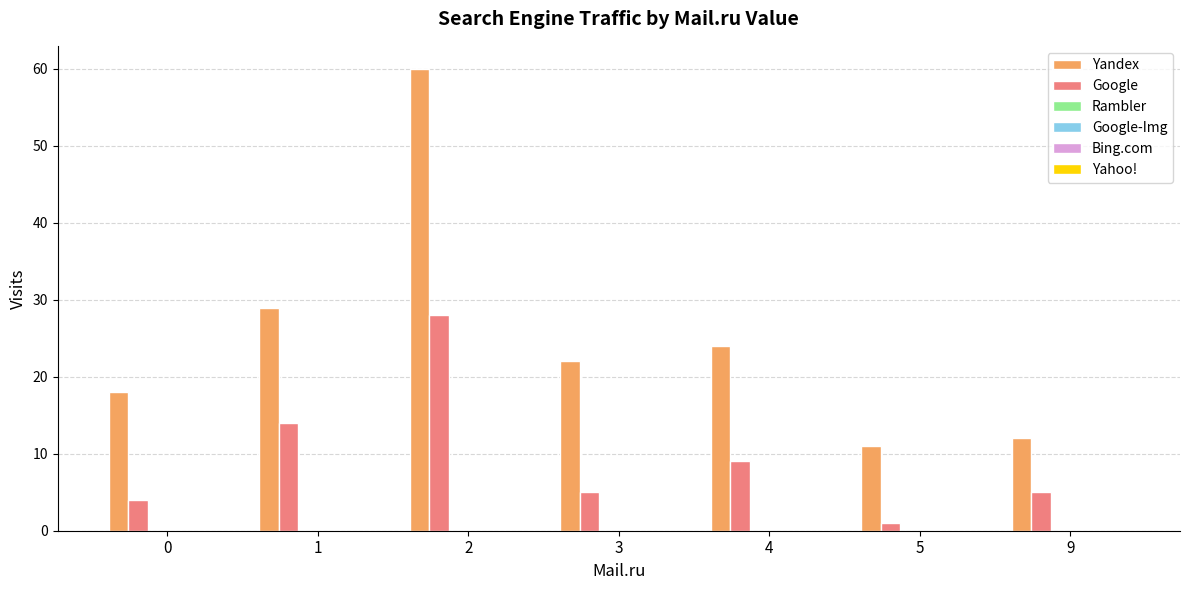

Which series has the largest total across all categories?

Yandex